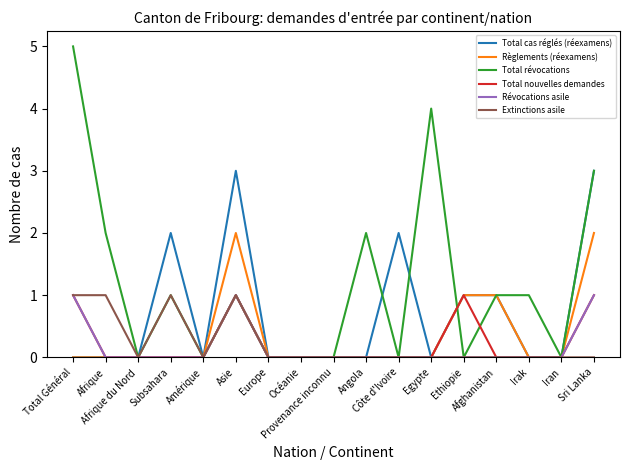

What are all the series names shown in the legend?

Total cas réglés (réexamens), Règlements (réexamens), Total révocations, Total nouvelles demandes, Révocations asile, Extinctions asile